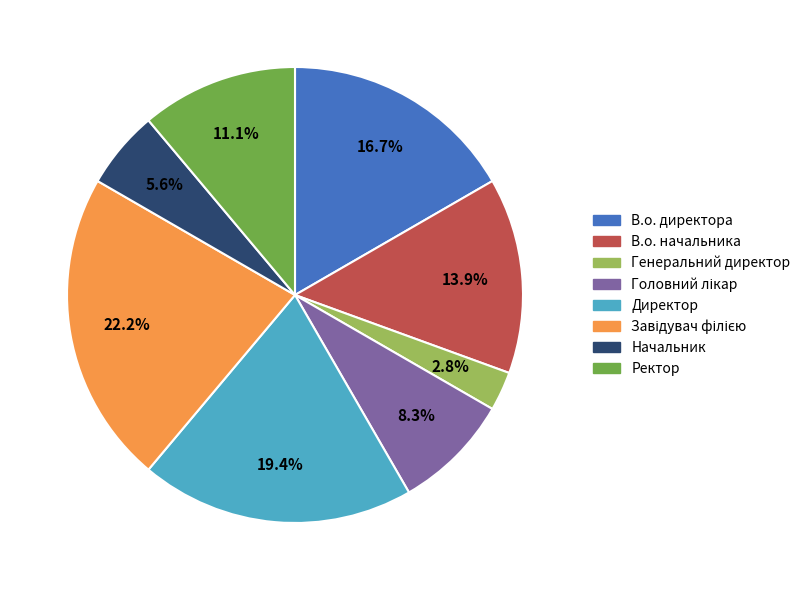

Between Ректор and Генеральний директор, which is larger?

Ректор